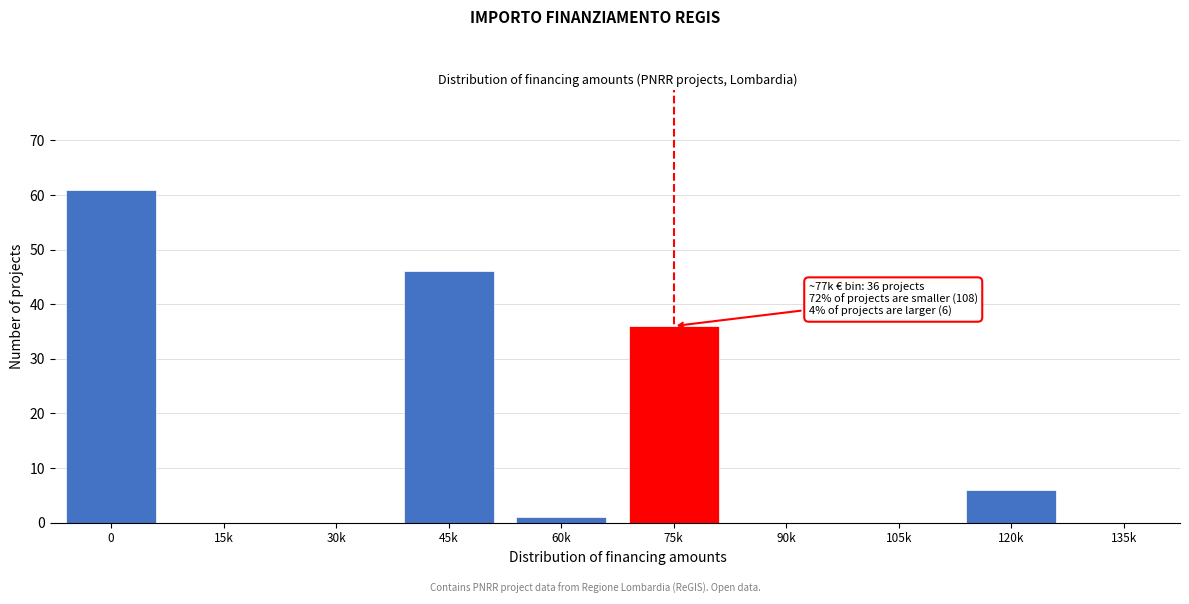

Reading left to right, list all the values displayed in this chart.

0=61	15k=0	30k=0	45k=46	60k=1	75k=36	90k=0	105k=0	120k=6	135k=0